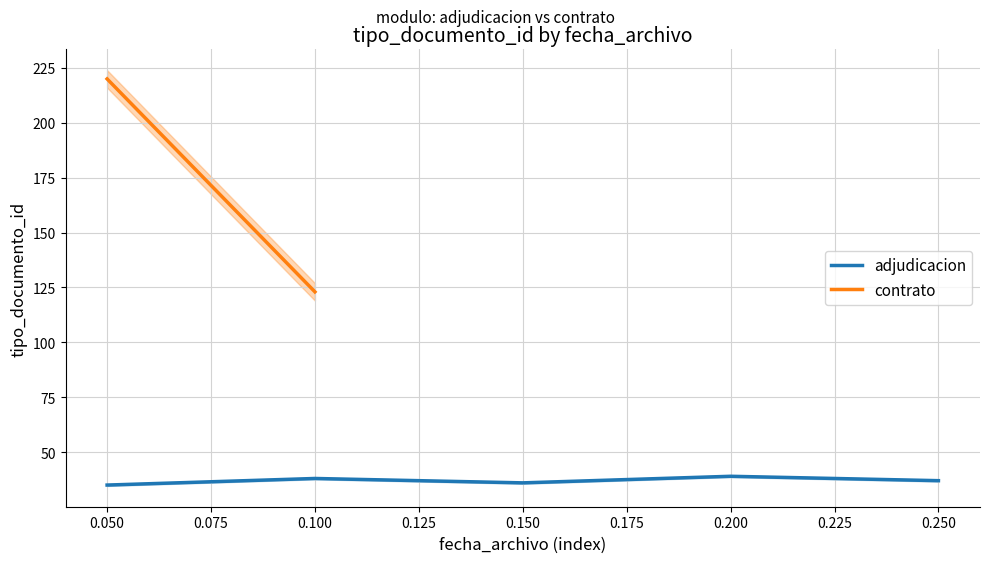

What is the value of the 3rd point from the left?

36